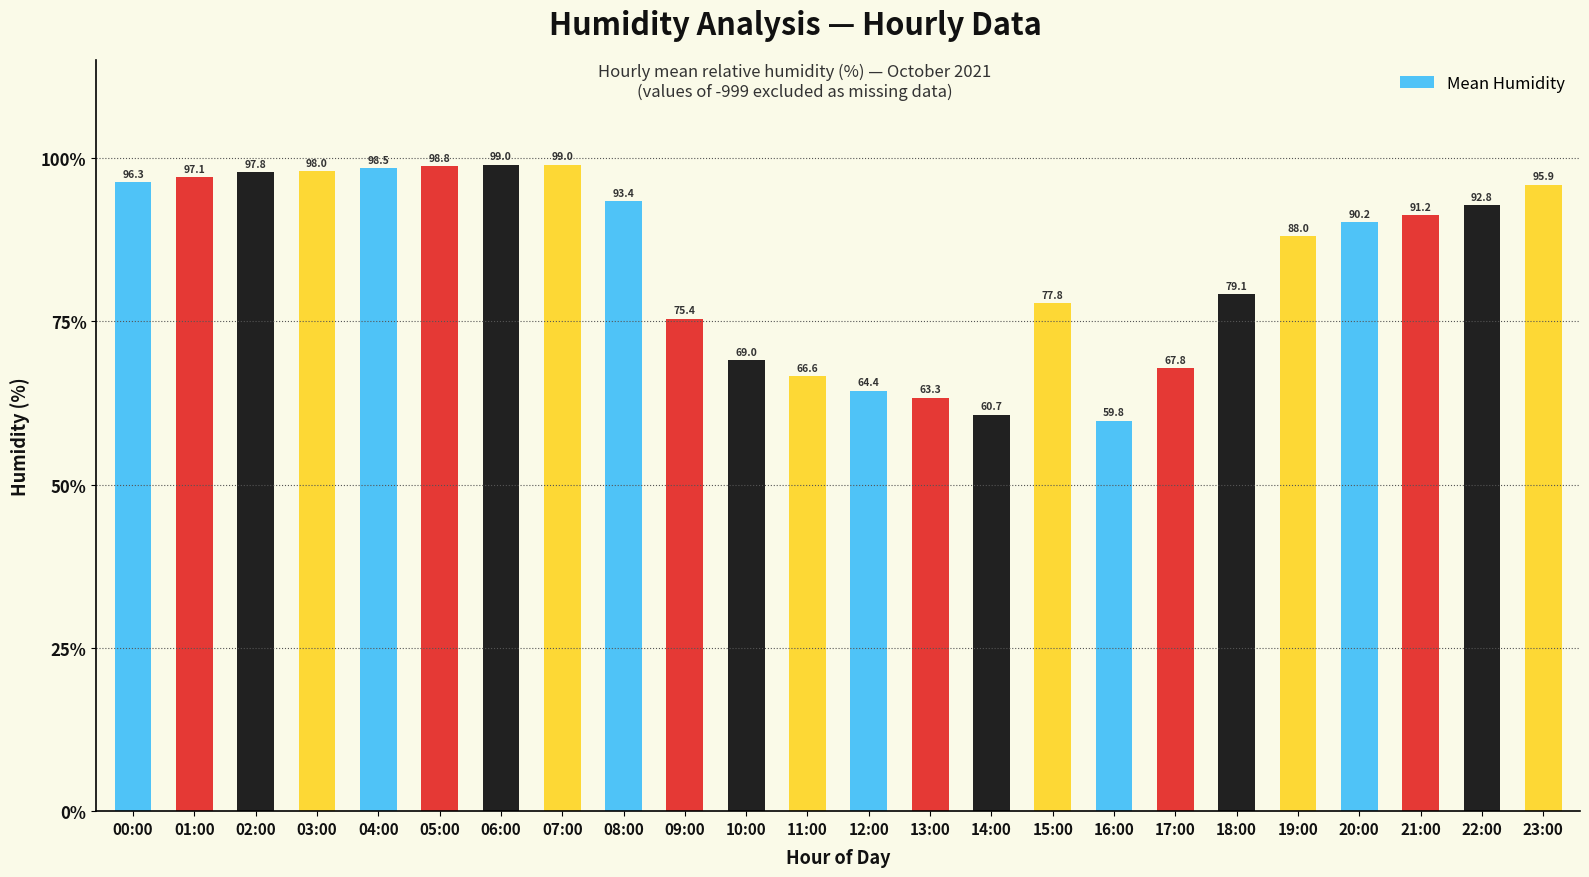

The chart shows a value of 92.8 at 22:00. True or false?

True